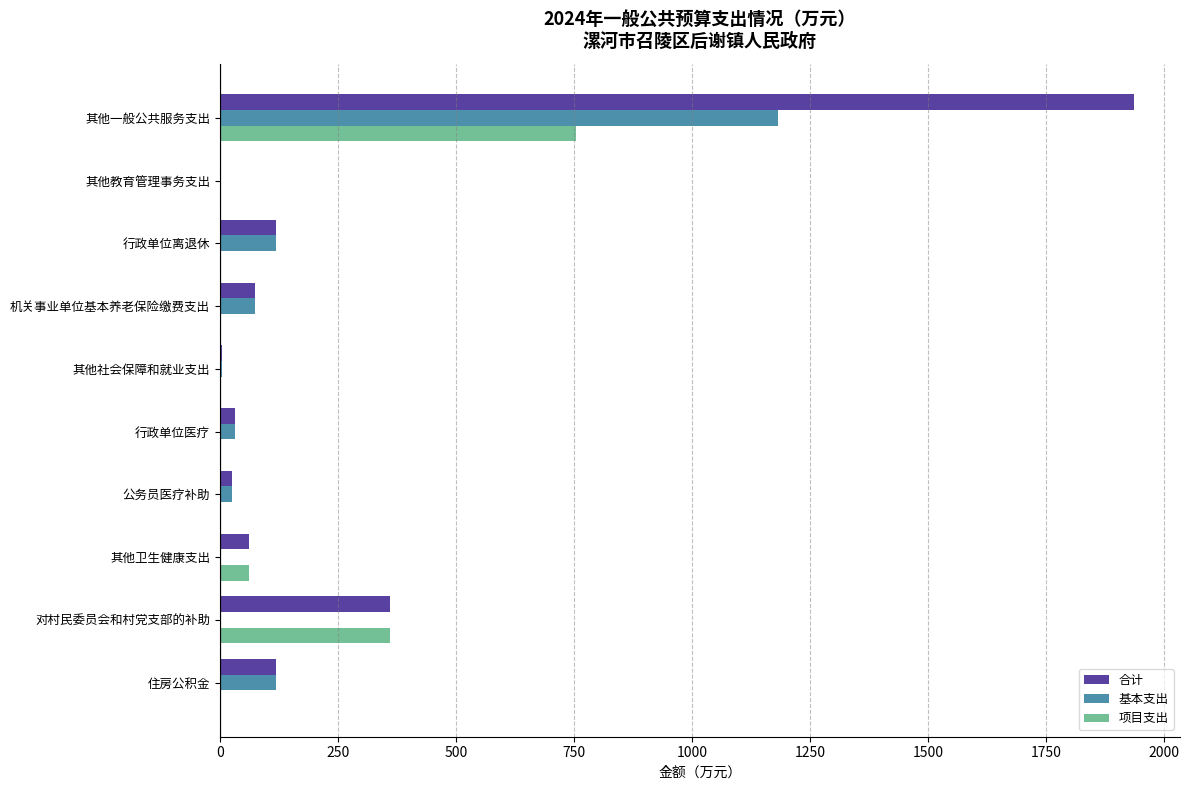

Which series has the largest total across all categories?

合计